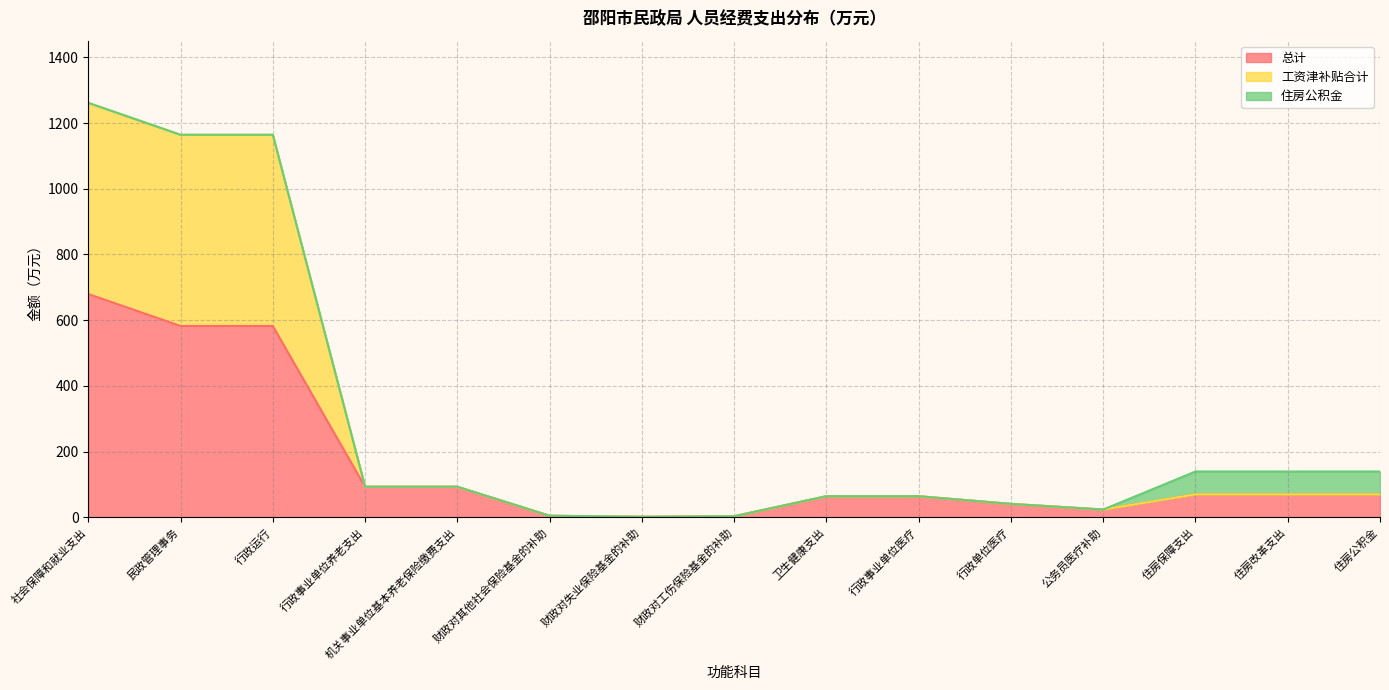

Which series has the largest total across all categories?

工资津补贴合计